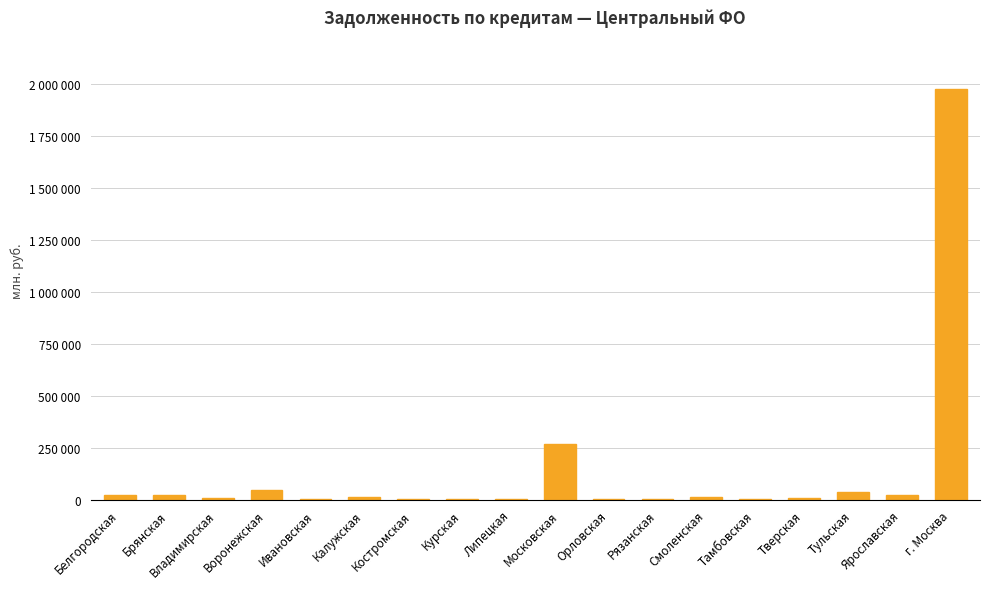

What is the ratio of the value at Тверская to the value at Белгородская?

0.3